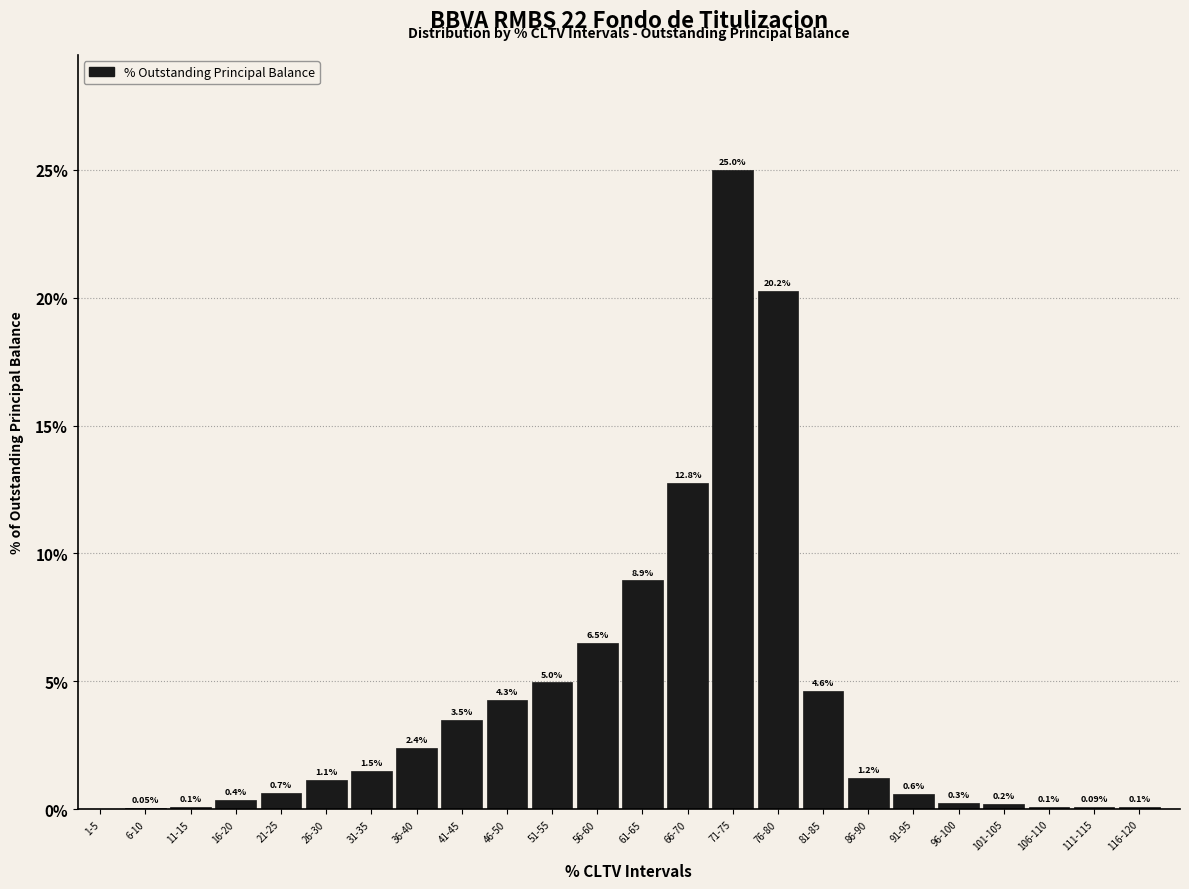

What is the sum of all values?

99.7